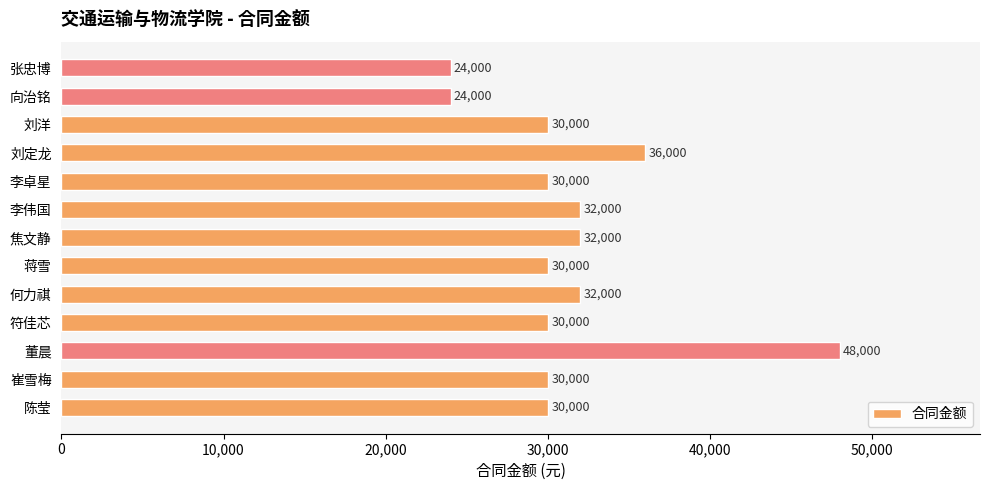

What is the ratio of the value at 陈莹 to the value at 李卓星?

1.0